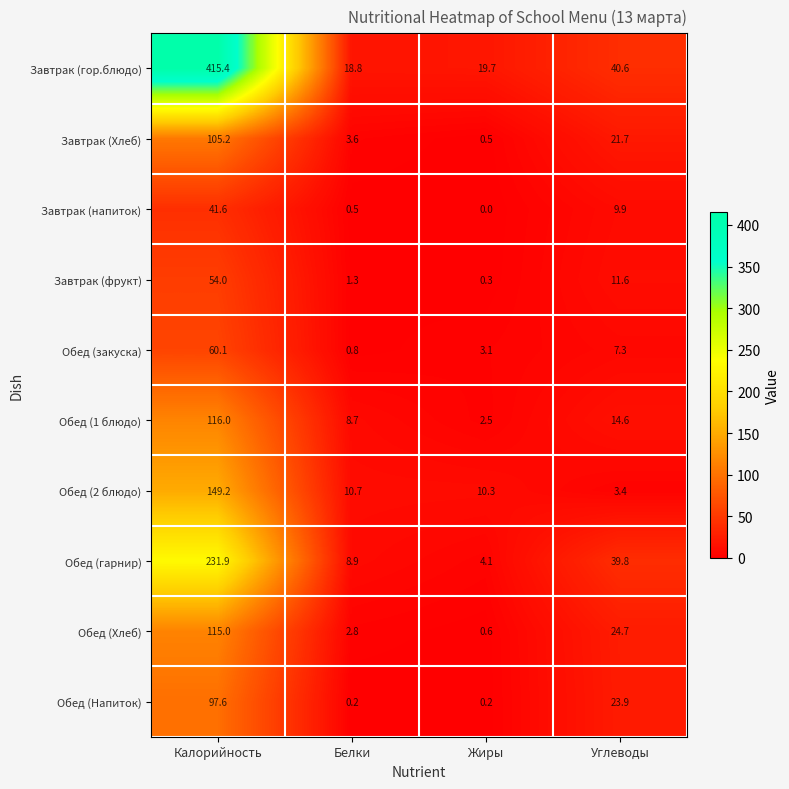

Is the value of Завтрак (фрукт) at Углеводы greater than the value of Завтрак (напиток) at Жиры?

Yes